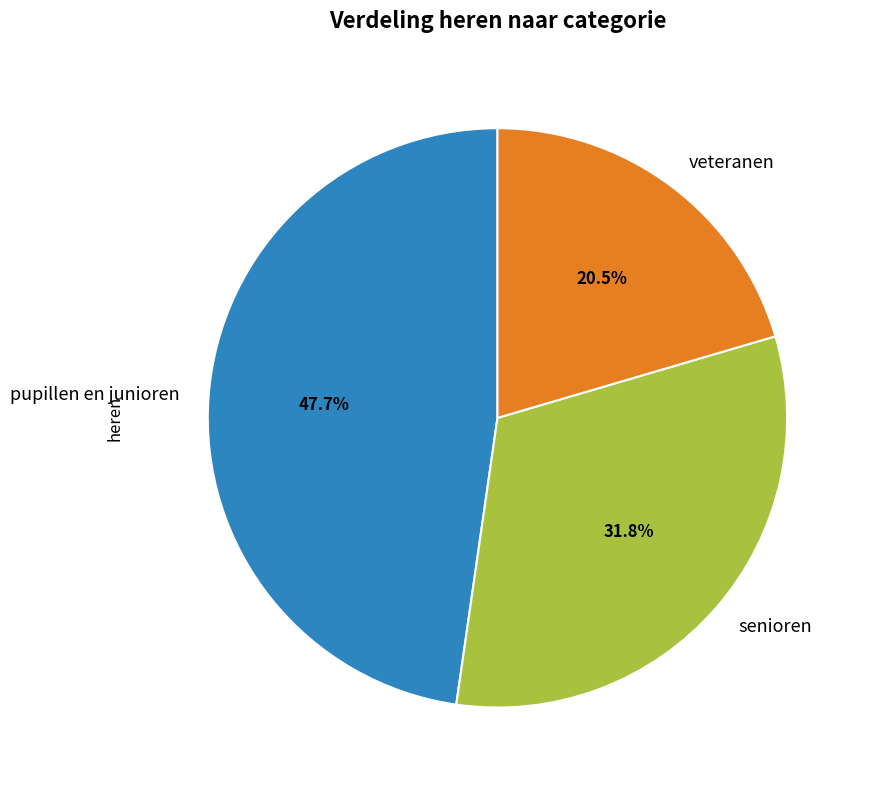

To the nearest percent, what is the combined percentage of senioren and pupillen en junioren?

80%